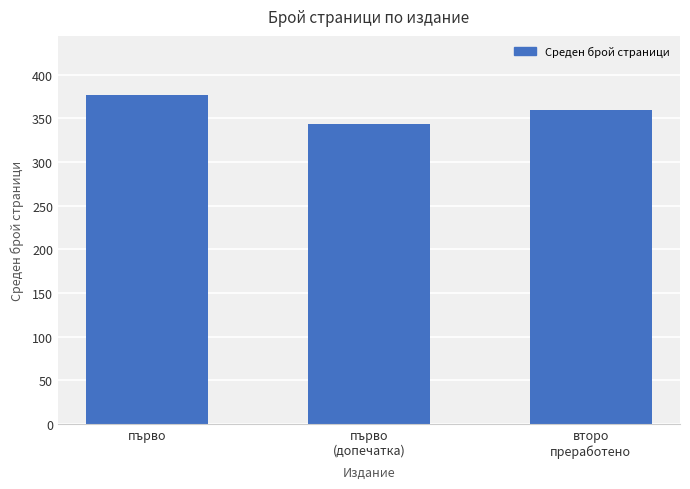

How many bars are there in total?

3